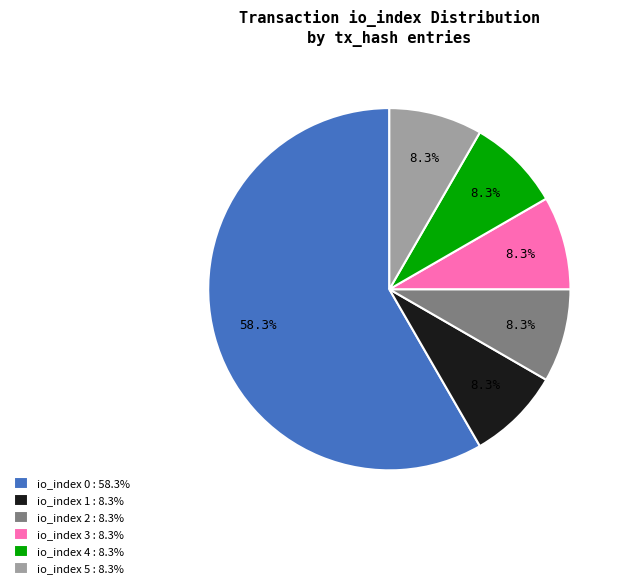

Do io_index 1 and io_index 4 together represent more than half of the pie?

No